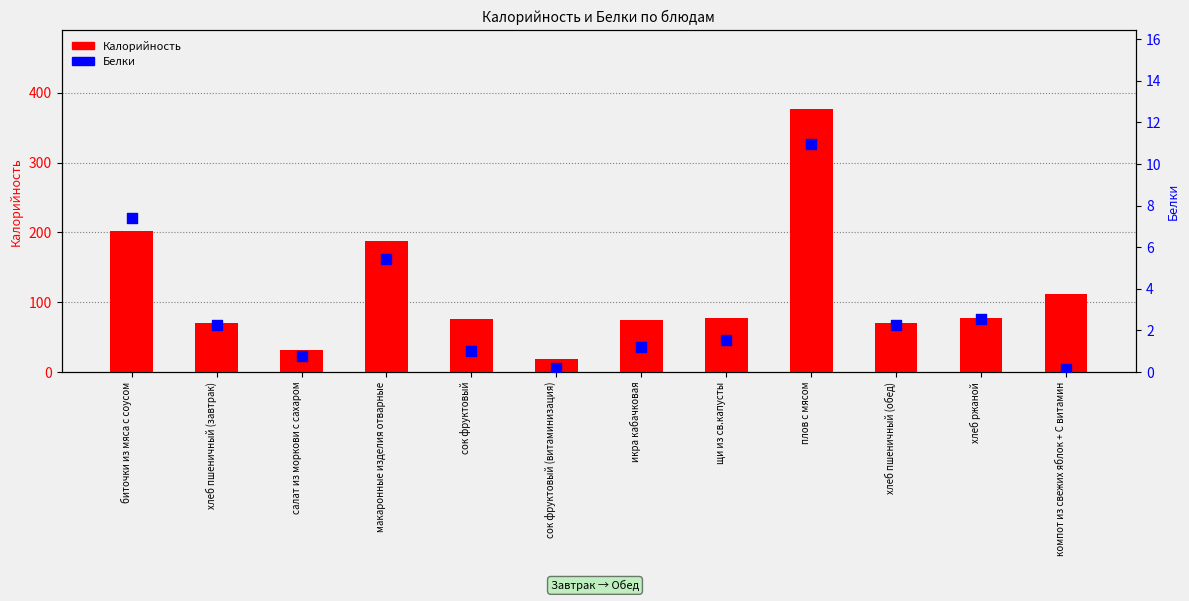

What are all the series names shown in the legend?

Калорийность, Белки